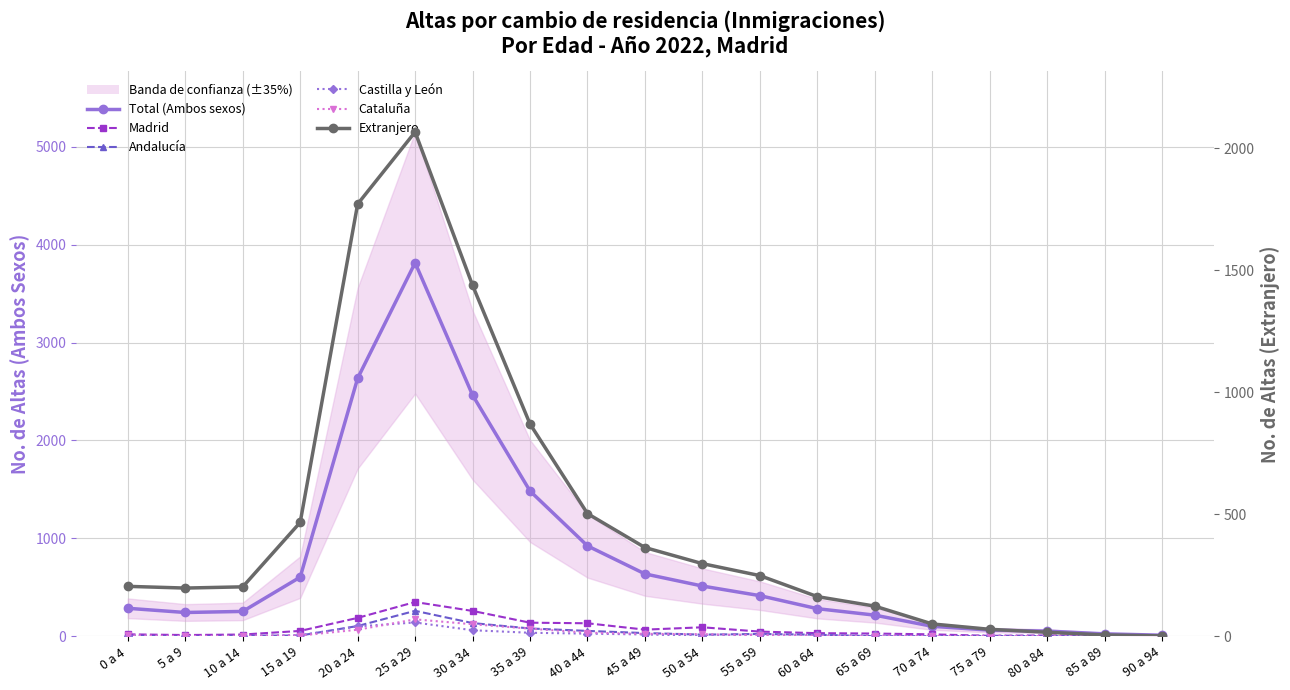

The Extranjero series shows 69 at 70 a 74. True or false?

False